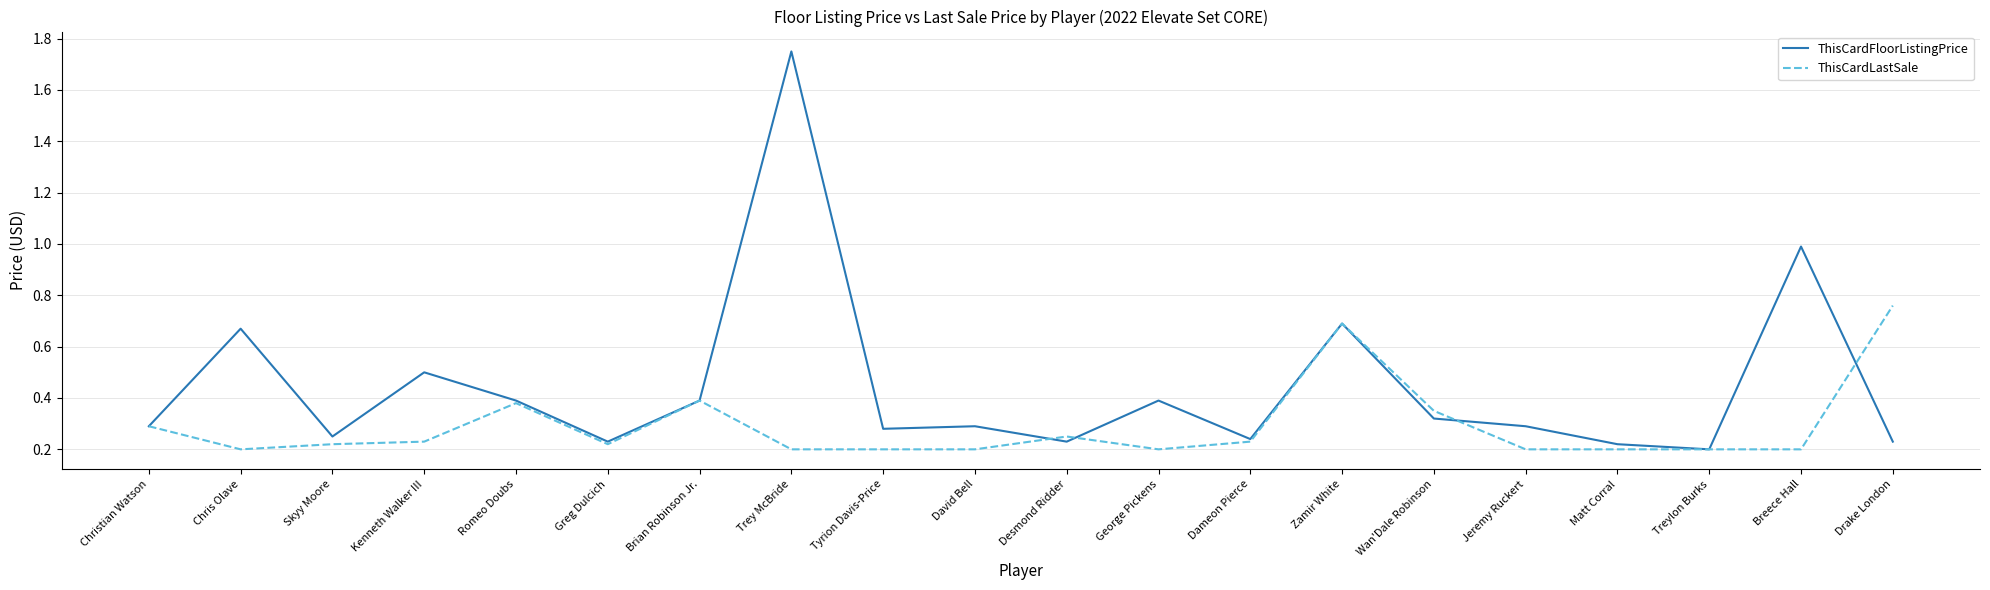

Which series has the largest range (max minus min)?

ThisCardFloorListingPrice